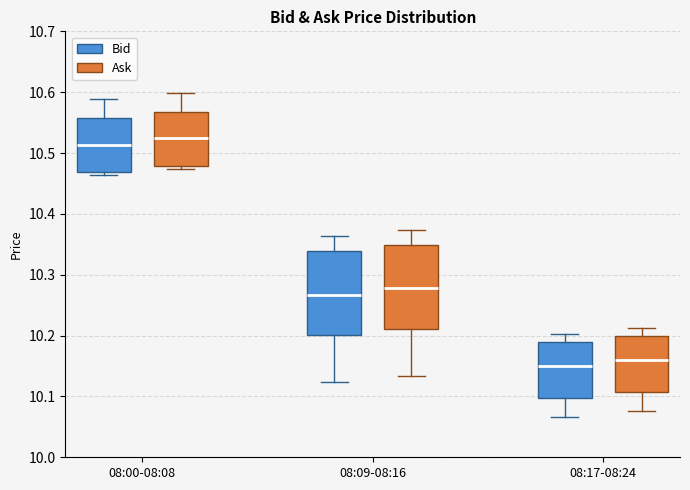

Reading left to right, read every box against the y-axis: the position of its median line, the range the box covers, and the ends of its whiskers. The values are not printed on the chart, so give them approximately, as read against the axis.

08:00-08:08 (Bid): median 10.51, box 10.47 to 10.56, whiskers 10.46 to 10.59
08:00-08:08 (Ask): median 10.52, box 10.48 to 10.57, whiskers 10.47 to 10.60
08:09-08:16 (Bid): median 10.27, box 10.20 to 10.34, whiskers 10.12 to 10.36
08:09-08:16 (Ask): median 10.28, box 10.21 to 10.35, whiskers 10.13 to 10.37
08:17-08:24 (Bid): median 10.15, box 10.10 to 10.19, whiskers 10.07 to 10.20
08:17-08:24 (Ask): median 10.16, box 10.11 to 10.20, whiskers 10.08 to 10.21